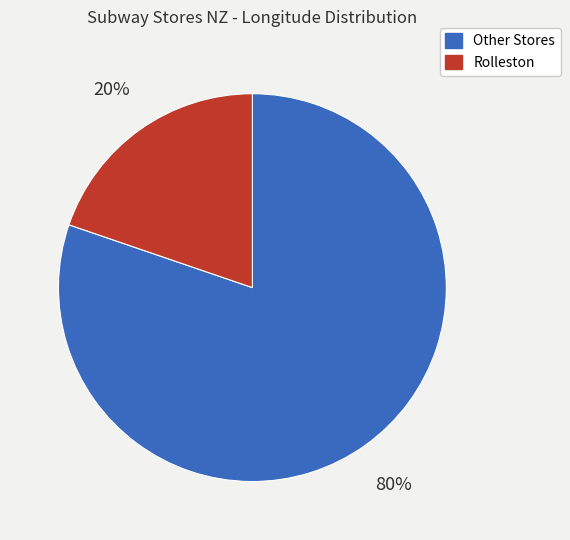

Does any single category account for the majority?

Yes